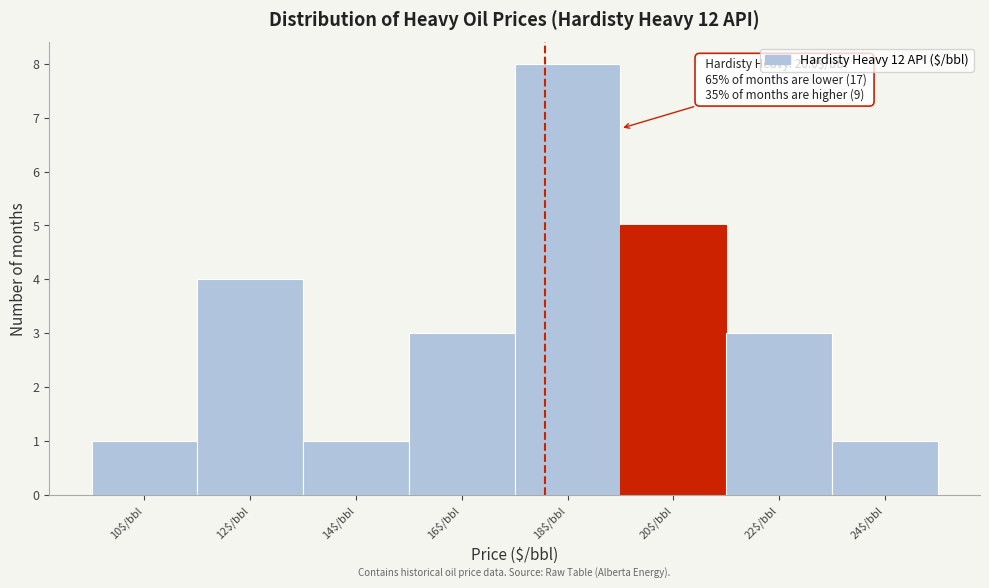

Reading left to right, list all the values displayed in this chart.

1	4	1	3	8	5	3	1